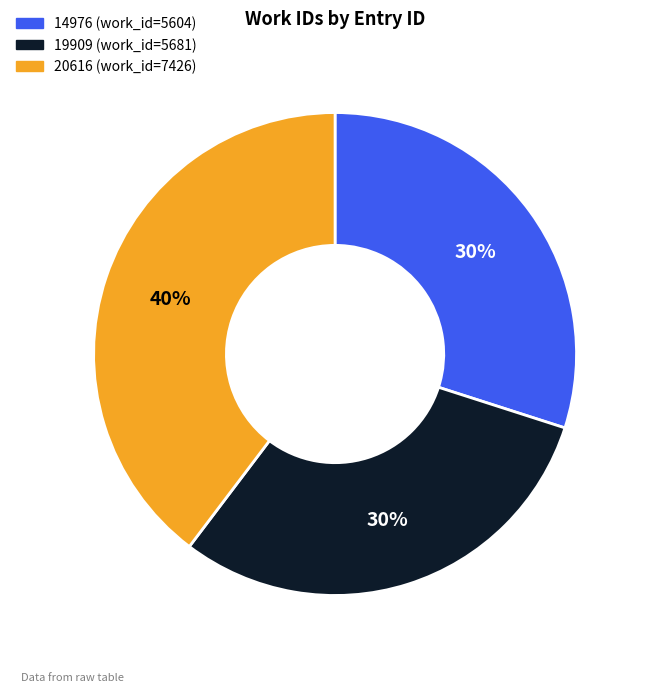

Is the sum of 19909 and 14976 greater than half?

Yes